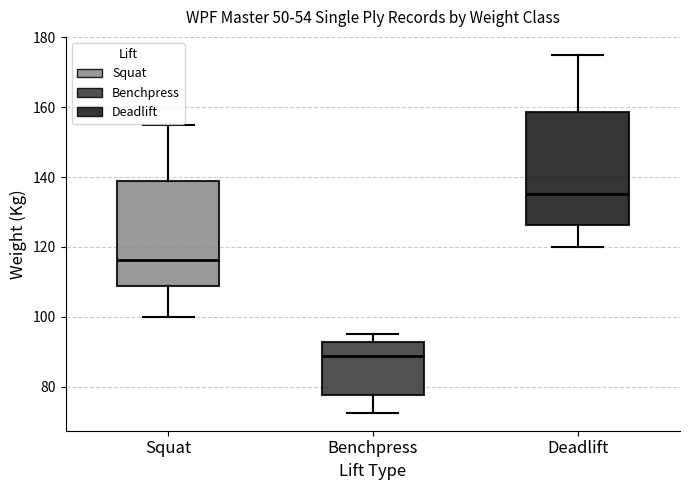

Which box has the highest median line?

Deadlift